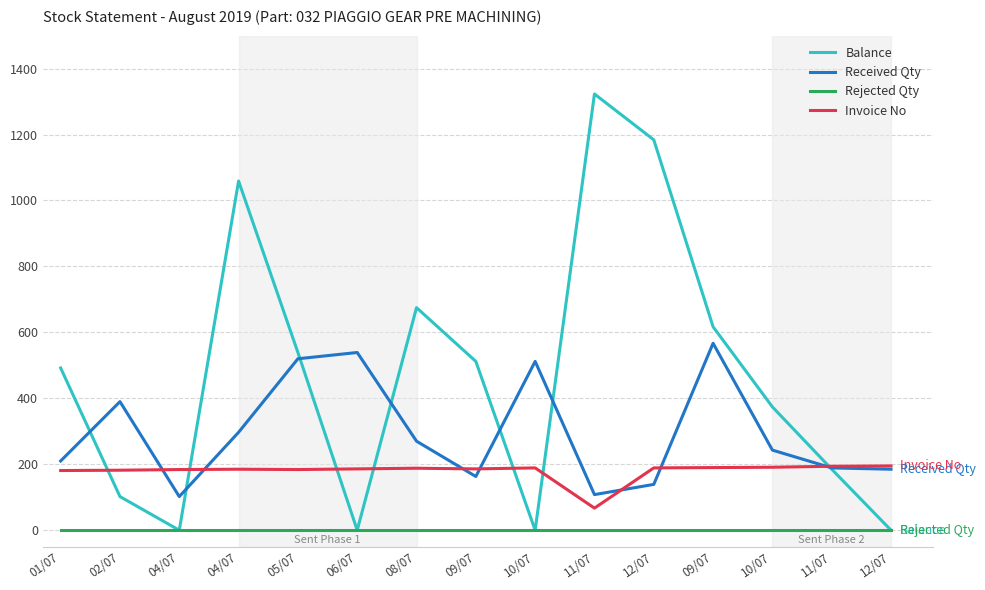

How many categories are shown in the chart?

15